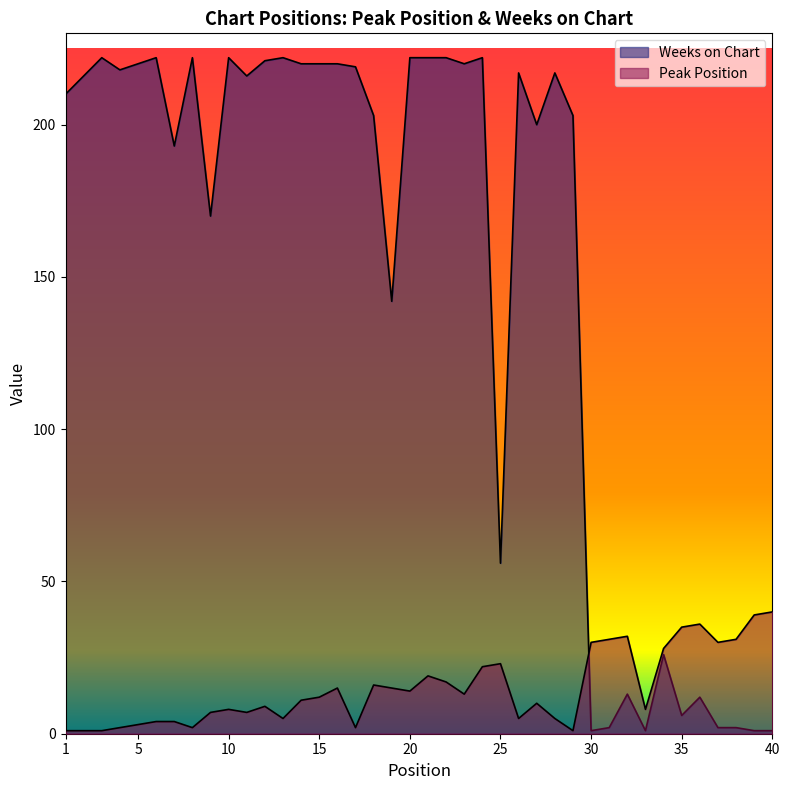

In Peak Position, how many points are higher than both neighbors (excluding endpoints)?

9